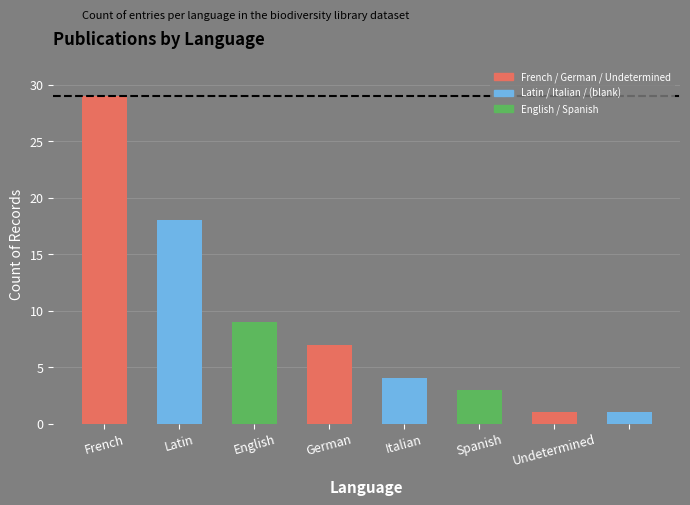

Does the chart contain stacked bars?

No